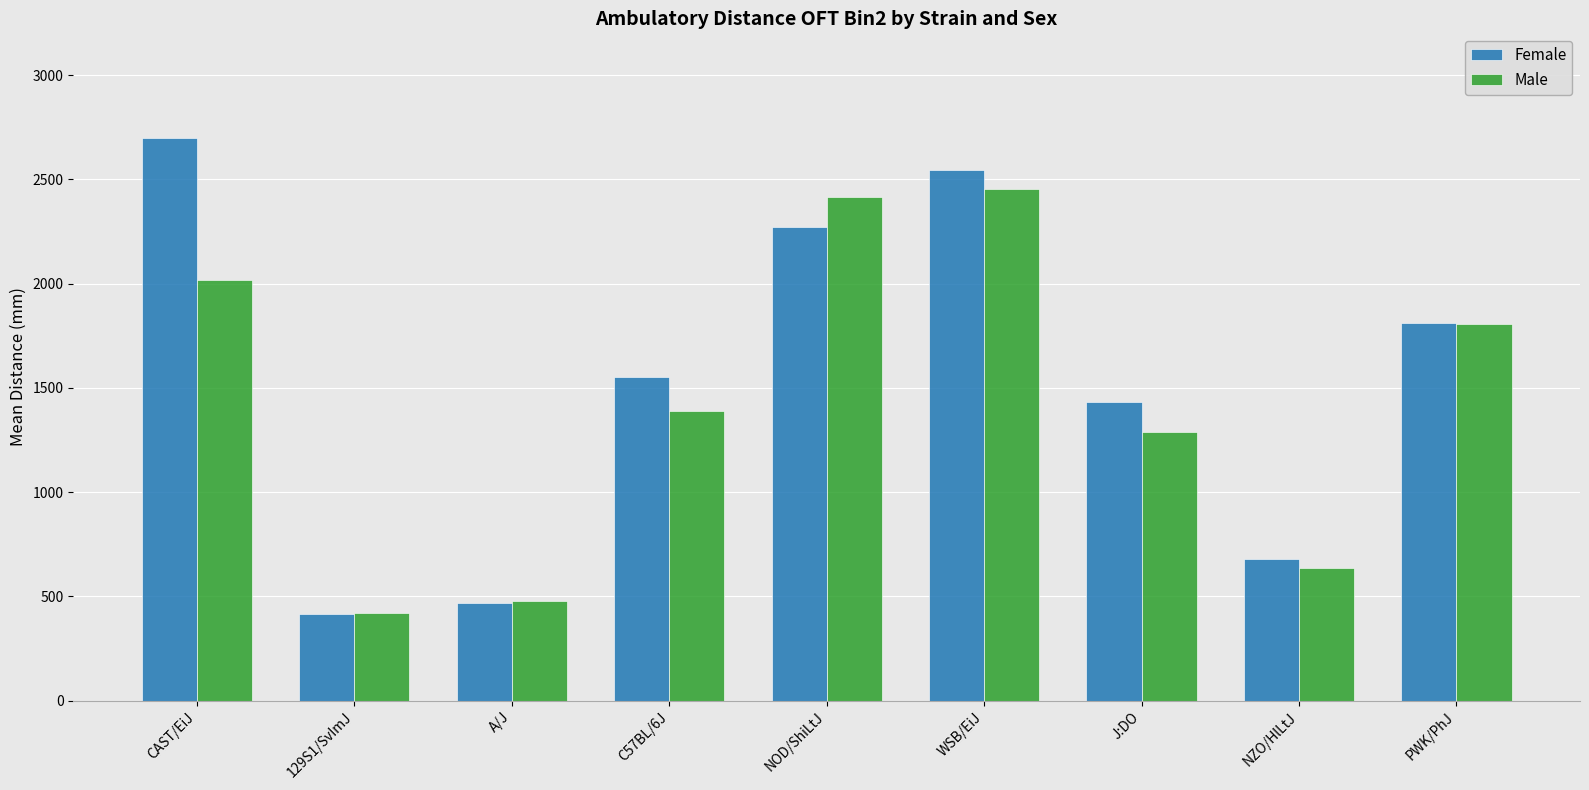

Which category has the lowest value in the Male series?

129S1/SvImJ